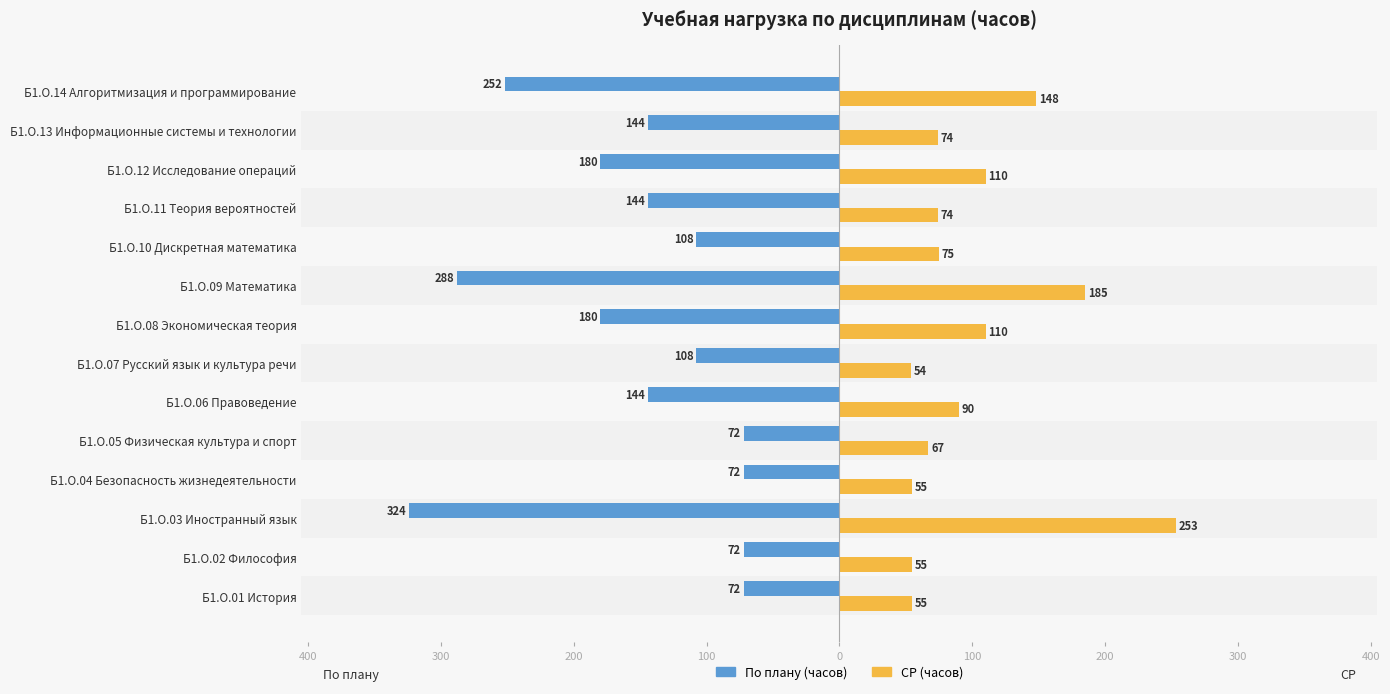

What are all the series names shown in the legend?

По плану (часов), СР (часов)